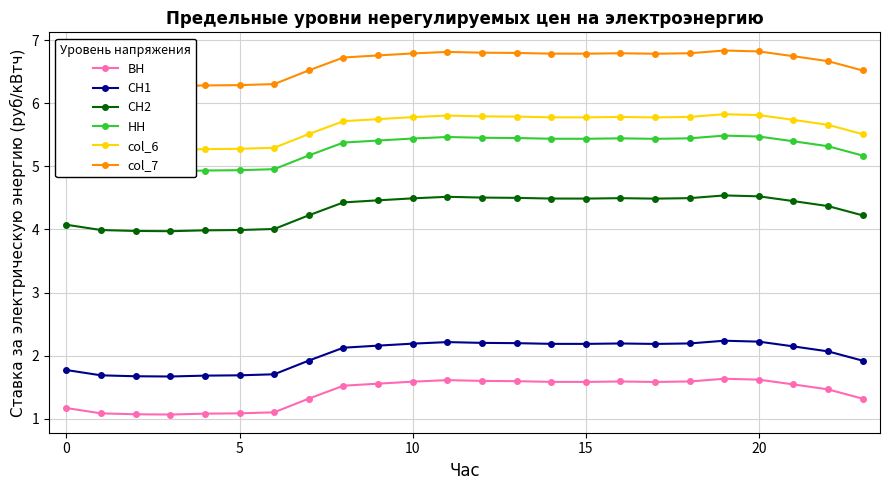

What is the minimum value shown in the chart?

1.1